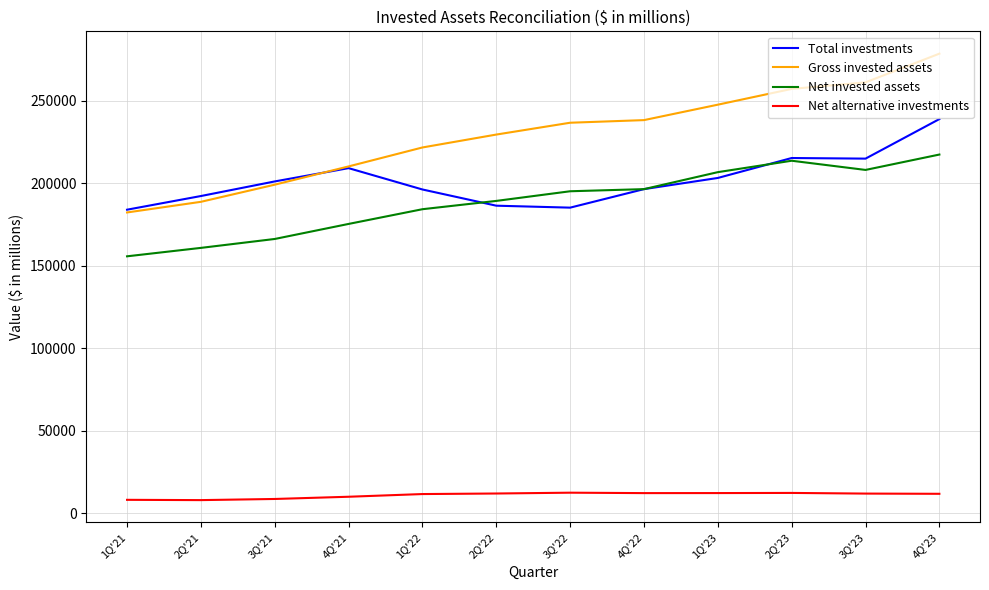

At how many categories does at least one series exceed 152099?

12